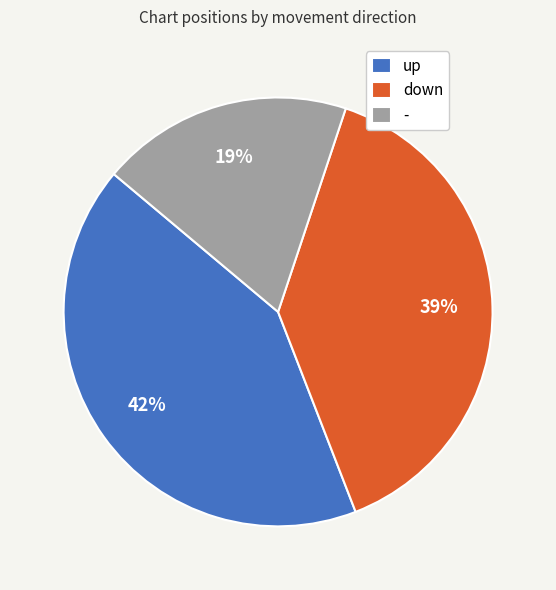

To the nearest percent, what is the combined percentage of up and down?

81%